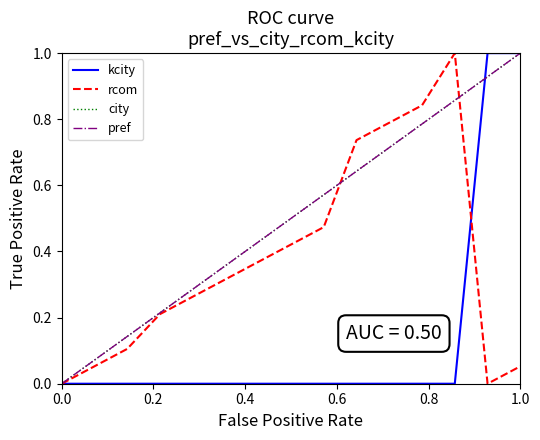

Does the chart have visible grid lines?

No